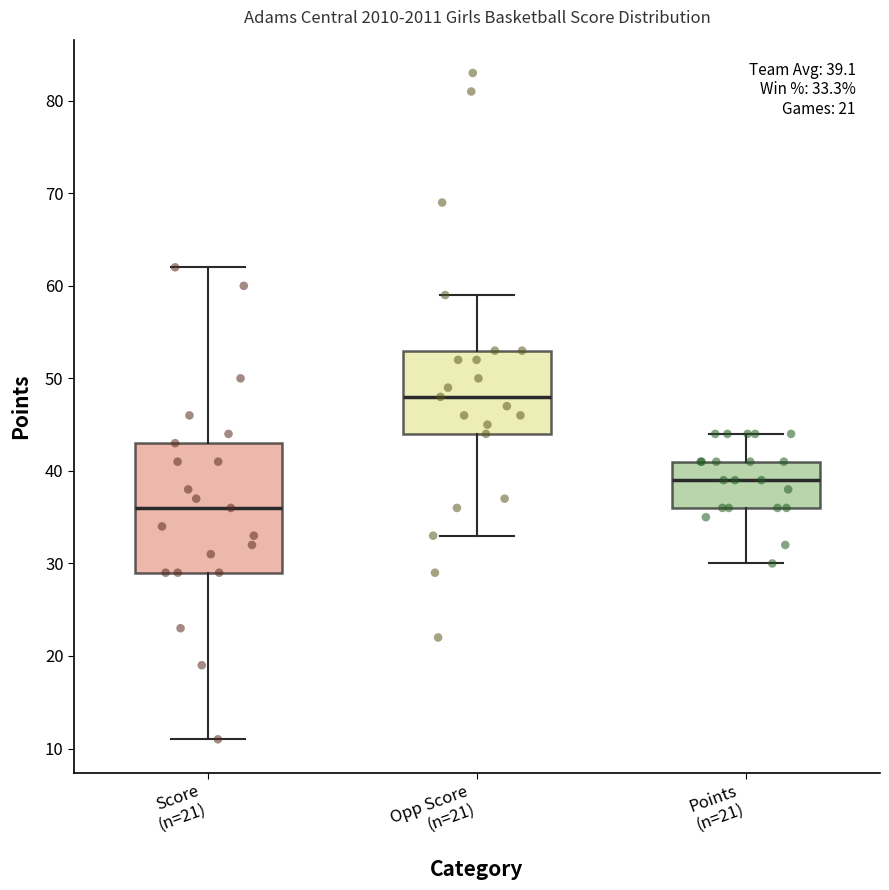

Which box's median line is the highest?

Opp Score (n=21)